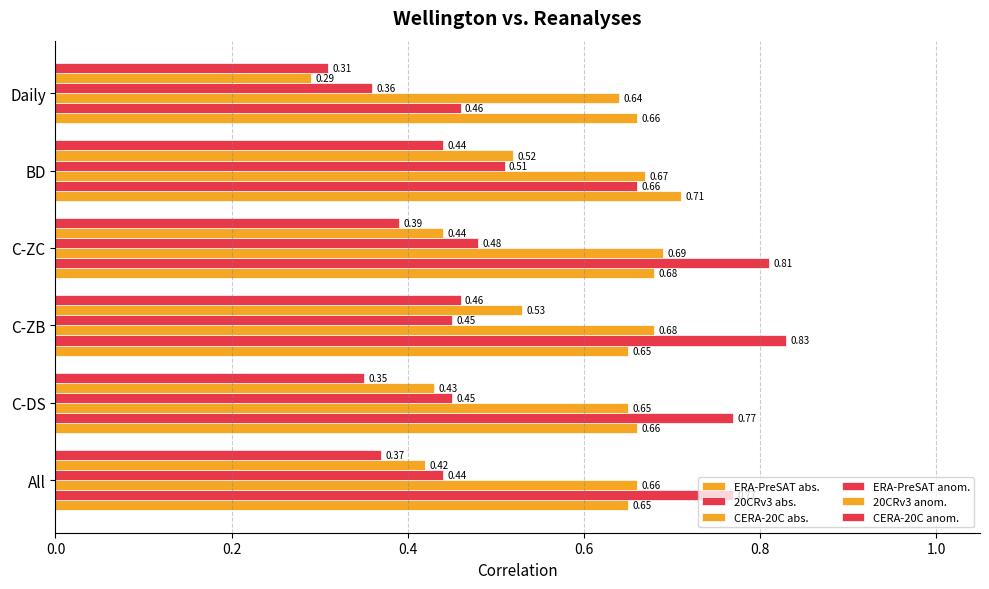

What is the average value of the CERA-20C anom. series?

0.4